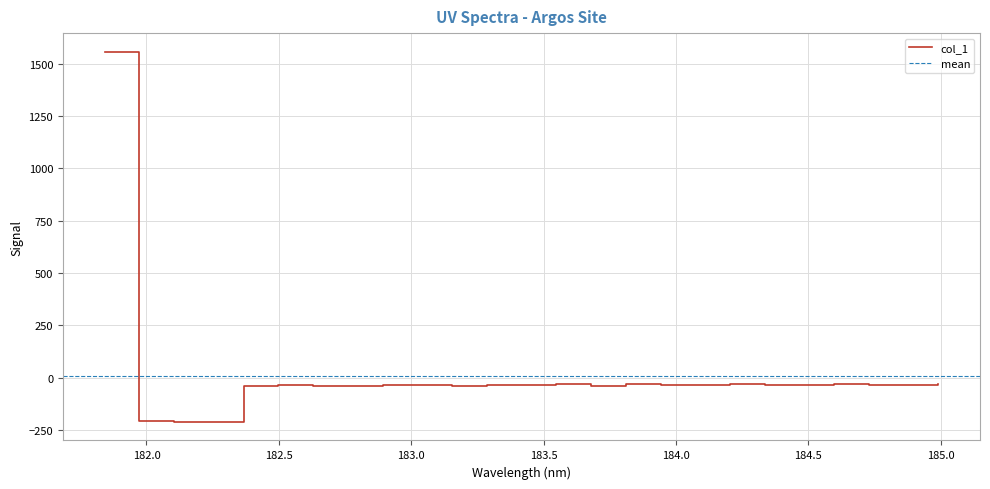

What is the change in value from 183.2863821962 to 184.0735234058?

+1.9